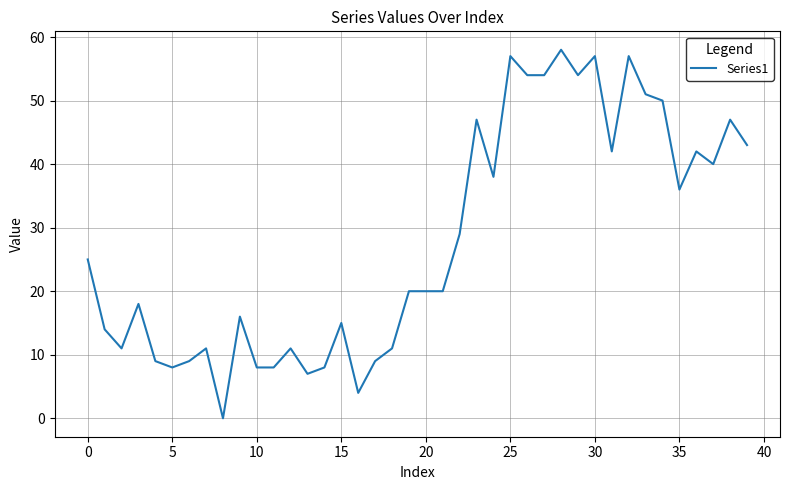

What is the greatest value displayed?

58